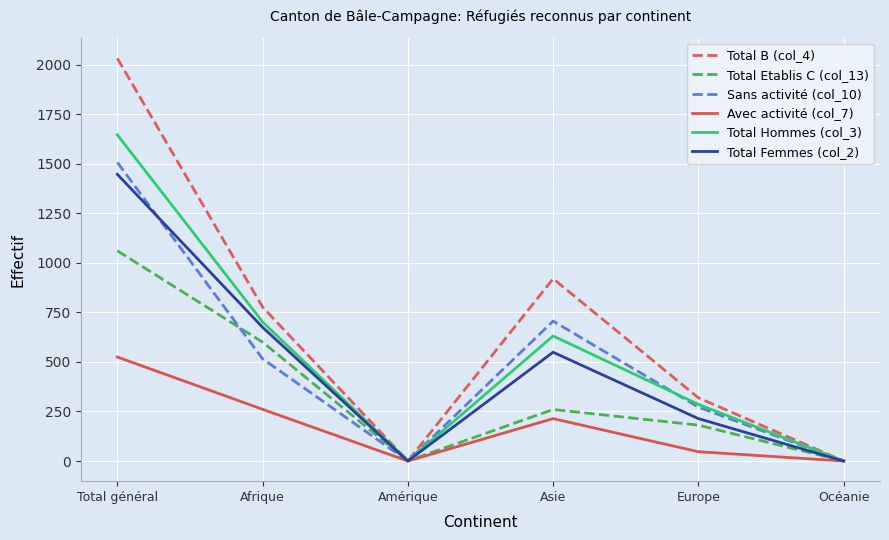

Which series has the largest range (max minus min)?

Total B (col_4)